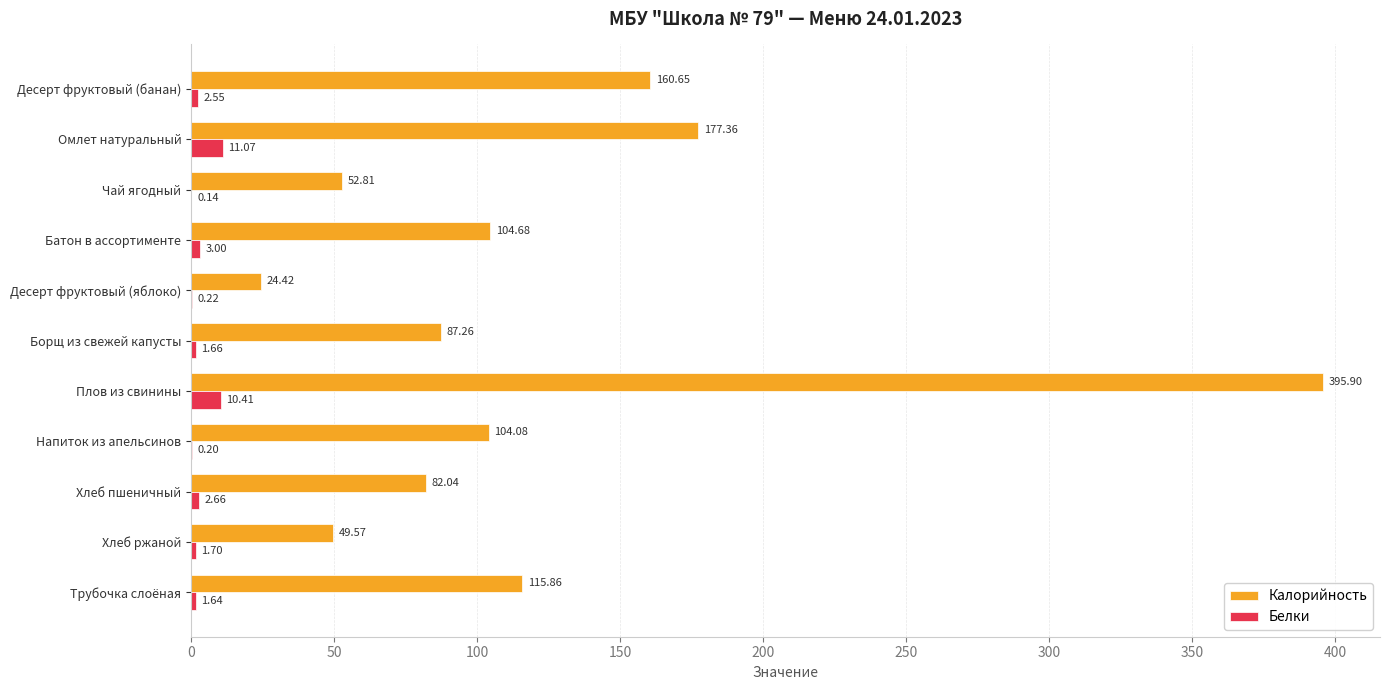

At which label is Калорийность closest to 210?

Омлет натуральный